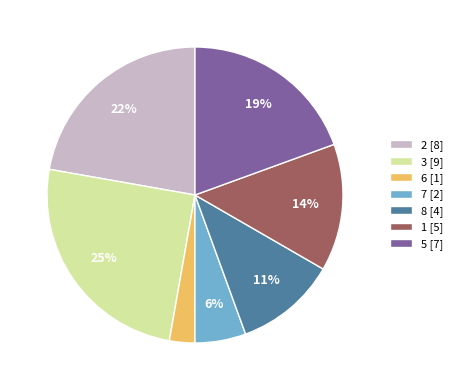

To the nearest percent, what percentage of the pie is 2?

22%